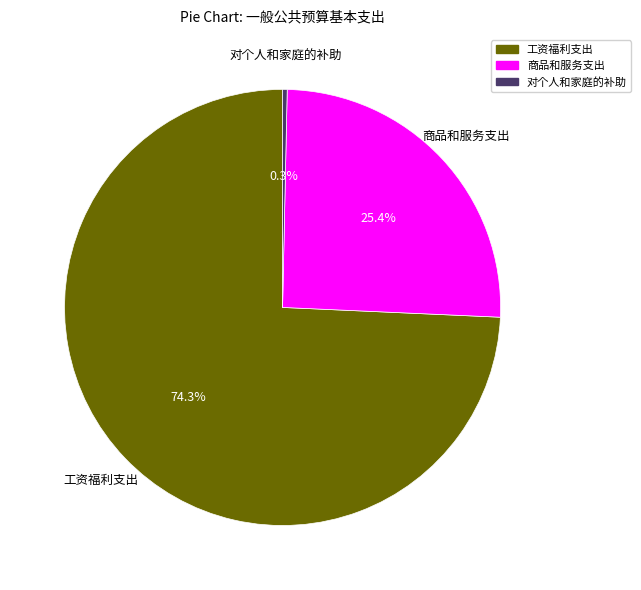

What percentage is the 工资福利支出 slice, to the nearest percent?

74%